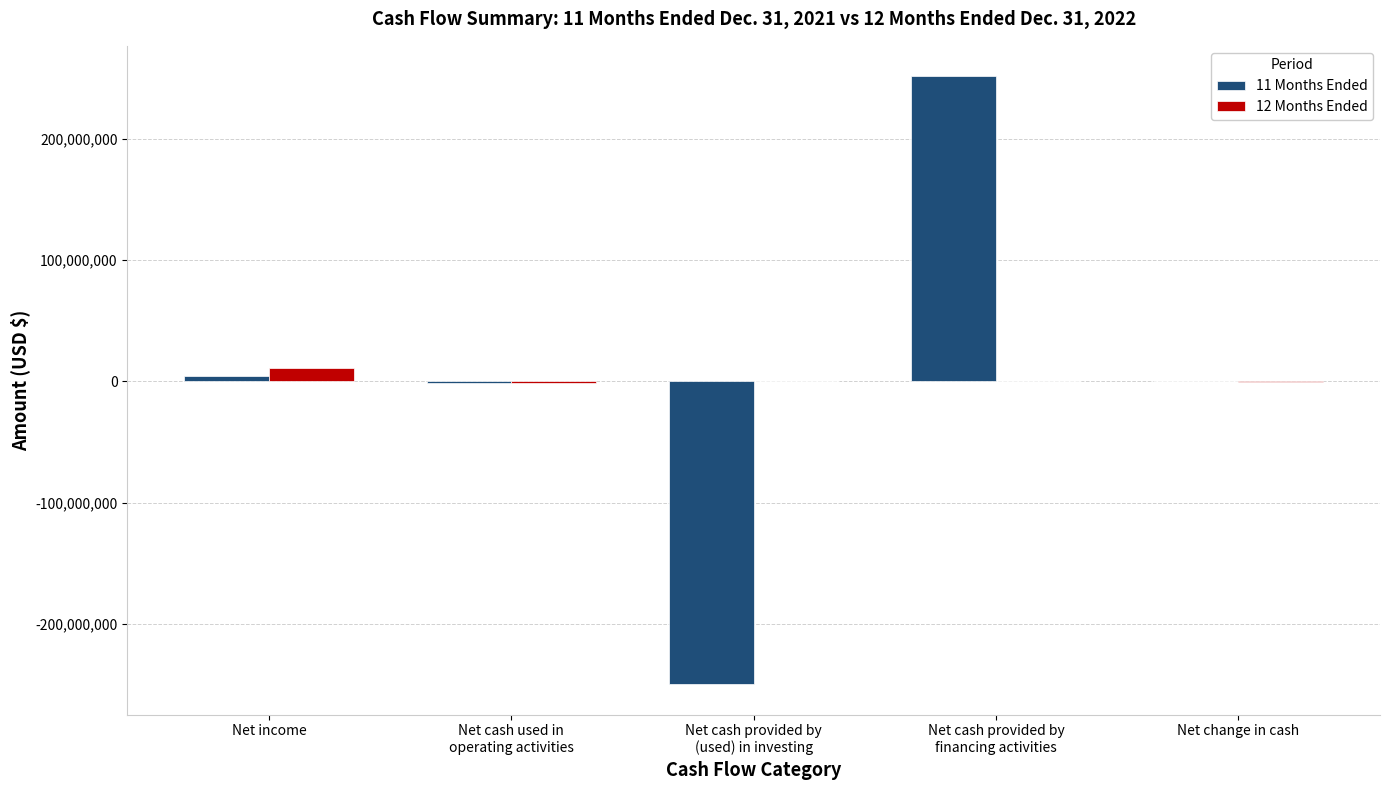

What is the difference between the 12 Months Ended values at Net income and Net change in cash?

12024596